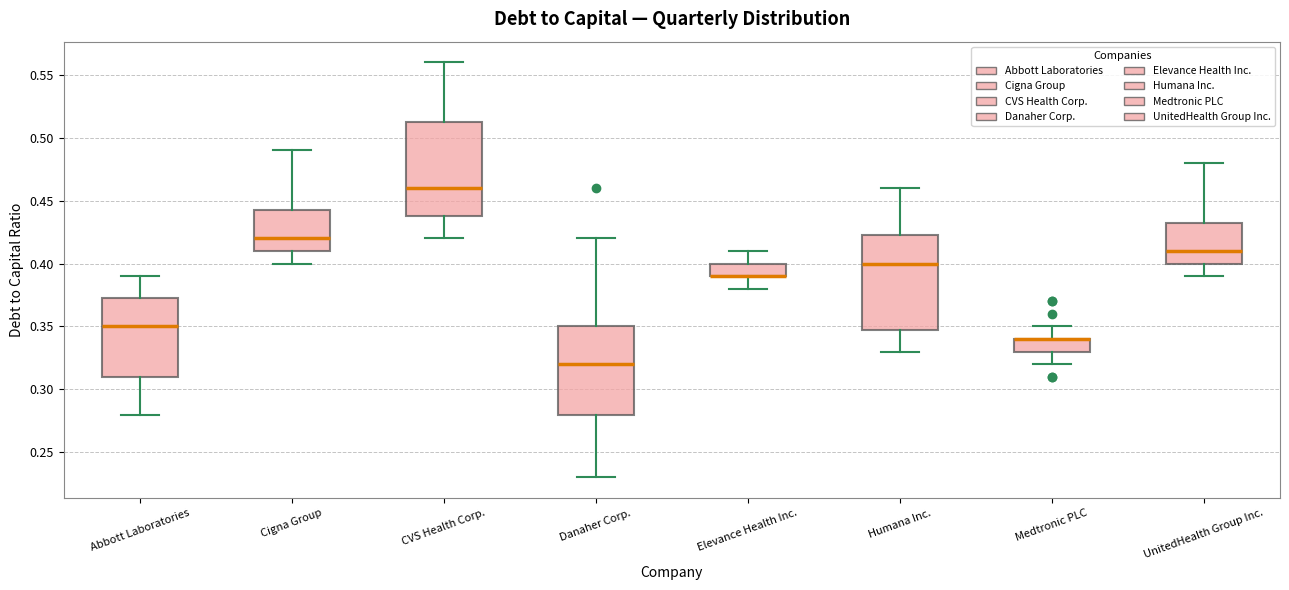

Reading left to right, read every box against the y-axis: the position of its median line, the range the box covers, and the ends of its whiskers. The values are not printed on the chart, so give them approximately, as read against the axis.

Abbott Laboratories: median 0.350, box 0.310 to 0.375, whiskers 0.280 to 0.390
Cigna Group: median 0.420, box 0.410 to 0.445, whiskers 0.400 to 0.490
CVS Health Corp.: median 0.460, box 0.440 to 0.515, whiskers 0.420 to 0.560
Danaher Corp.: median 0.320, box 0.280 to 0.350, whiskers 0.230 to 0.420
Elevance Health Inc.: median 0.390 (drawn on the box's lower edge), box 0.390 to 0.400, whiskers 0.380 to 0.410
Humana Inc.: median 0.400, box 0.350 to 0.425, whiskers 0.330 to 0.460
Medtronic PLC: median 0.340 (drawn on the box's upper edge), box 0.330 to 0.340, whiskers 0.320 to 0.350
UnitedHealth Group Inc.: median 0.410, box 0.400 to 0.435, whiskers 0.390 to 0.480